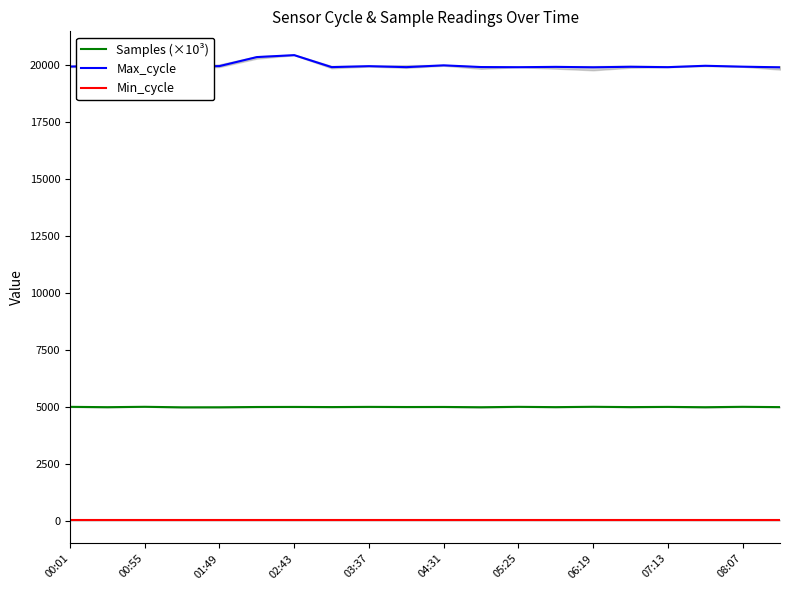

True or false: Min_cycle has a value of 15.4 at 17.

False